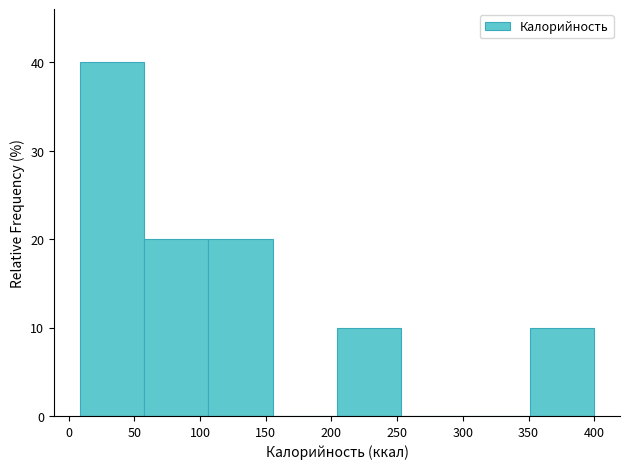

Which range on the x-axis has the tallest bar?

10 to 55